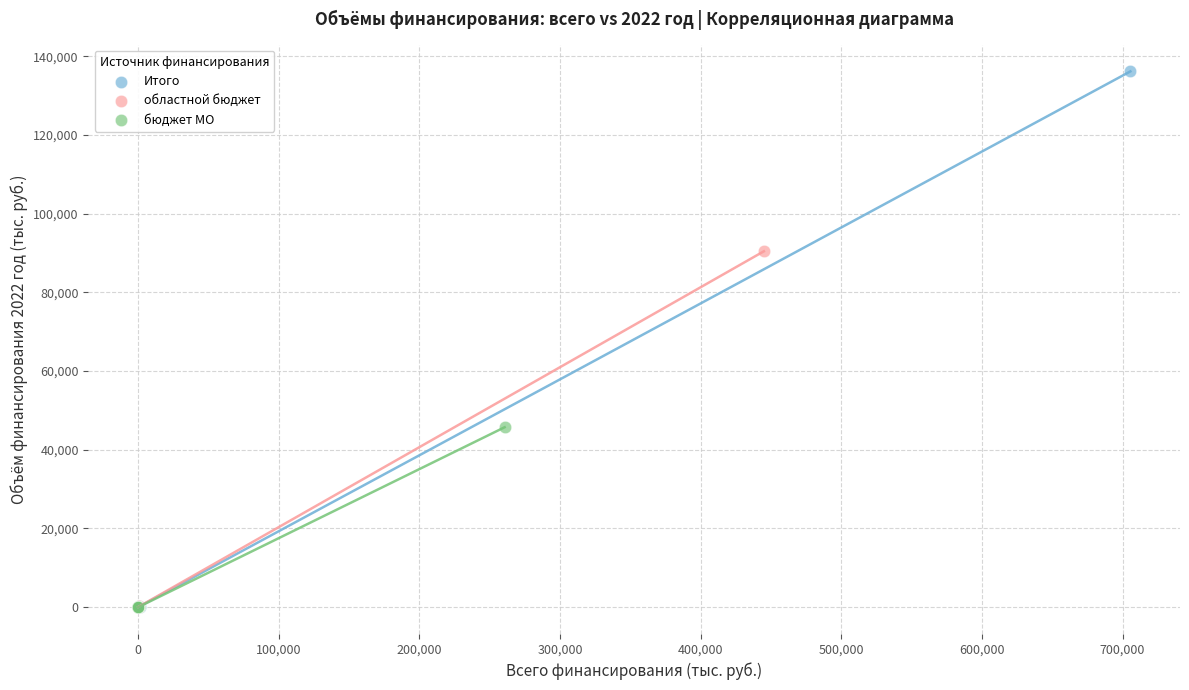

Which series reaches the maximum Y coordinate?

Итого